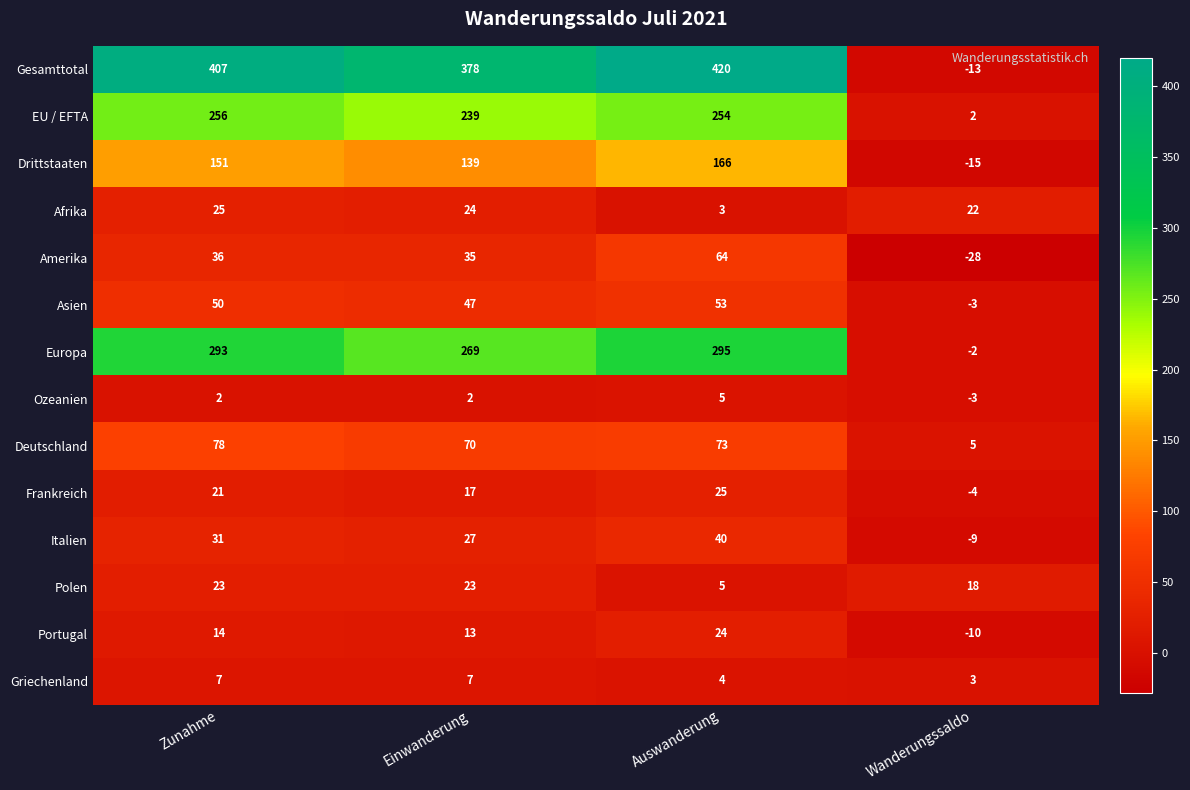

At which category does the chart reach its minimum across all series?

Wanderungssaldo